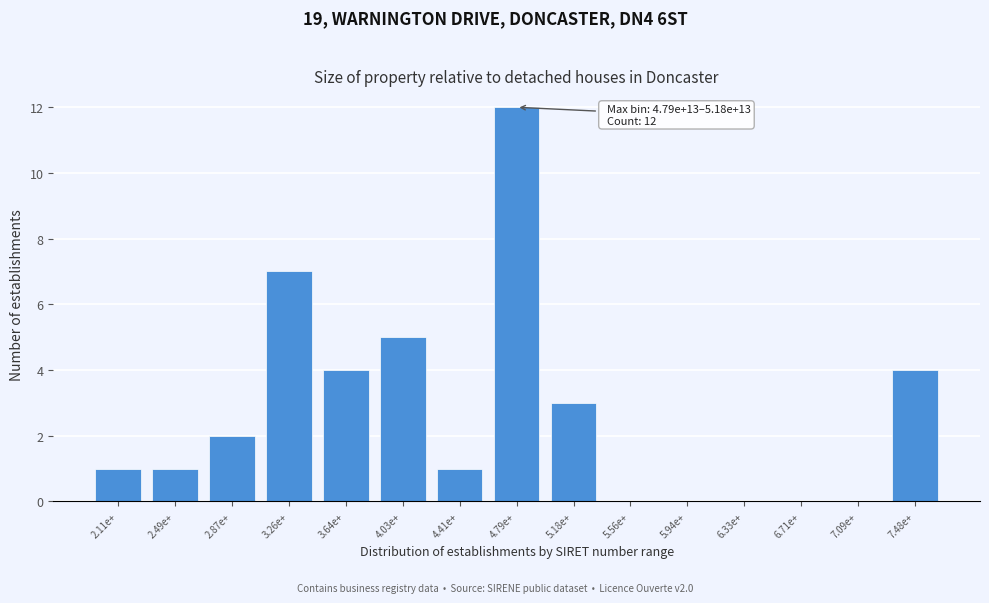

At which category does the chart reach its peak across all series?

4.79e+